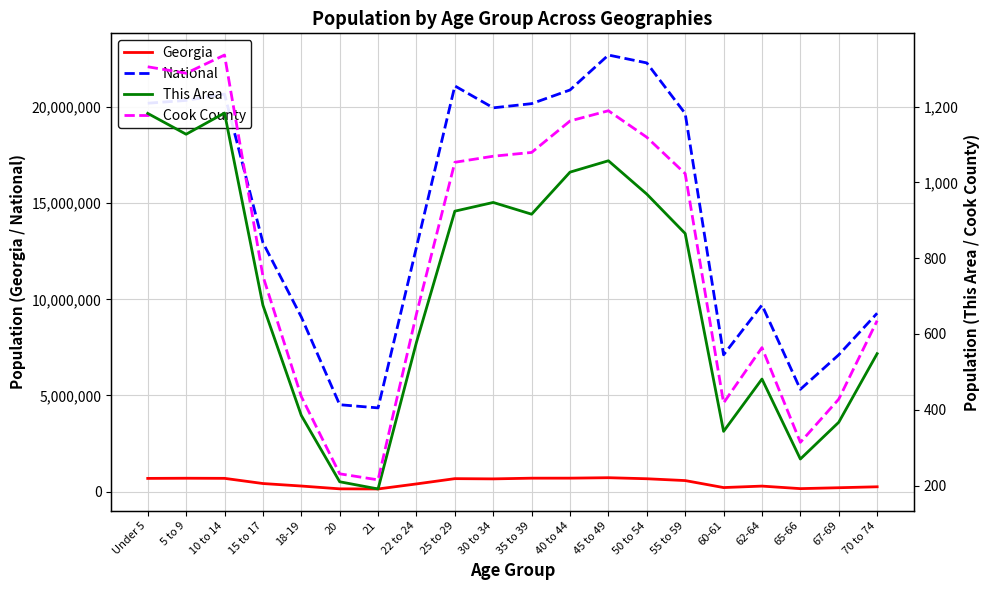

At which label does Georgia reach its peak?

45 to 49